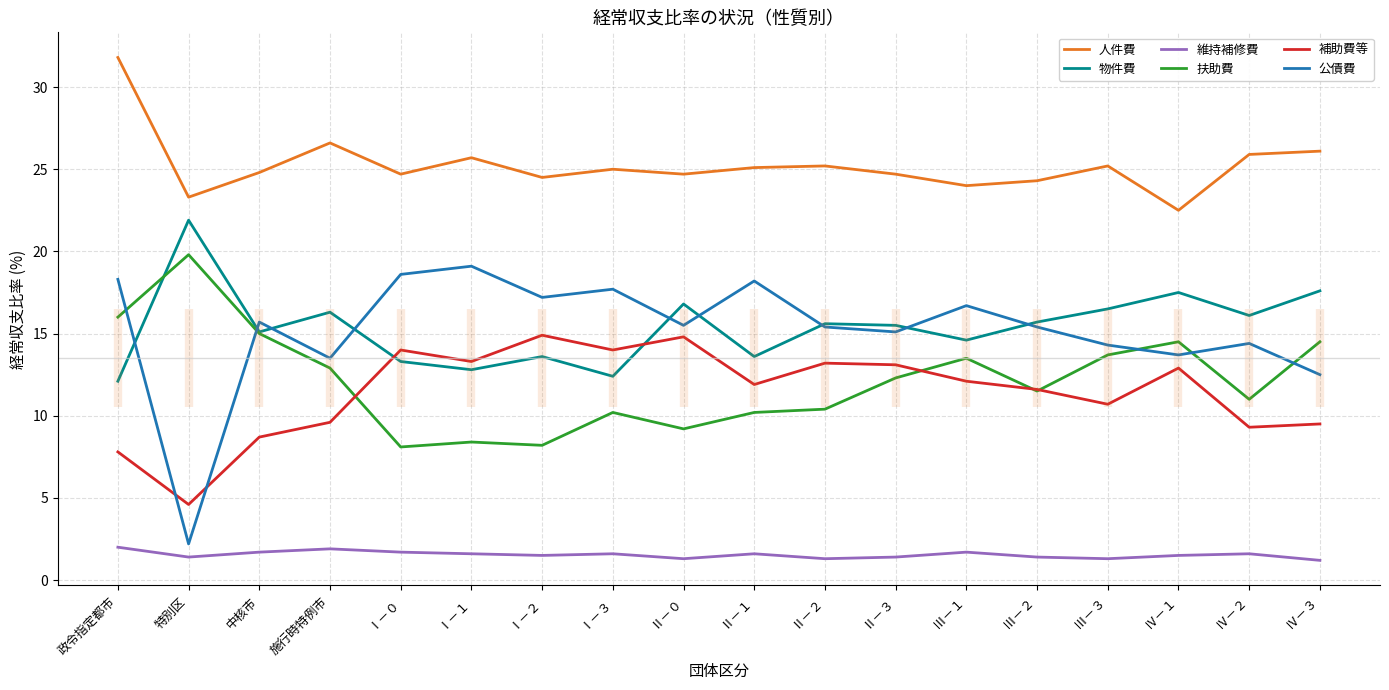

After their last crossing, which series has the higher values: 扶助費 or 補助費等?

扶助費